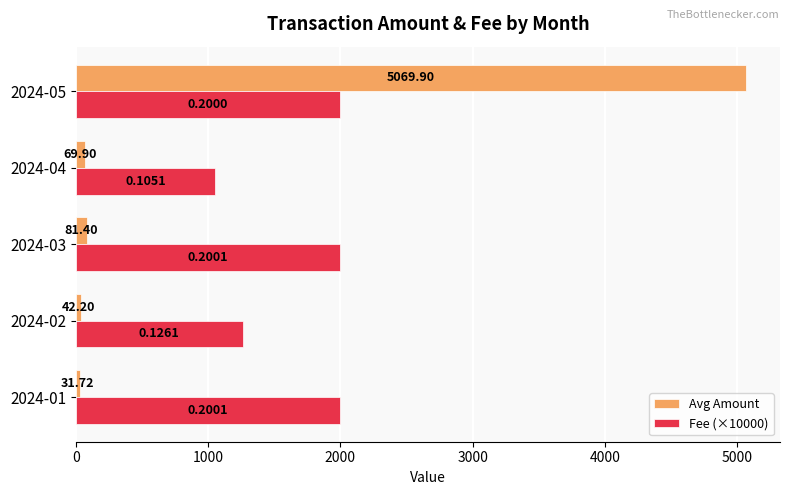

Rank the series at 2024-05 from highest to lowest value.

Avg Amount, Fee (×10000)